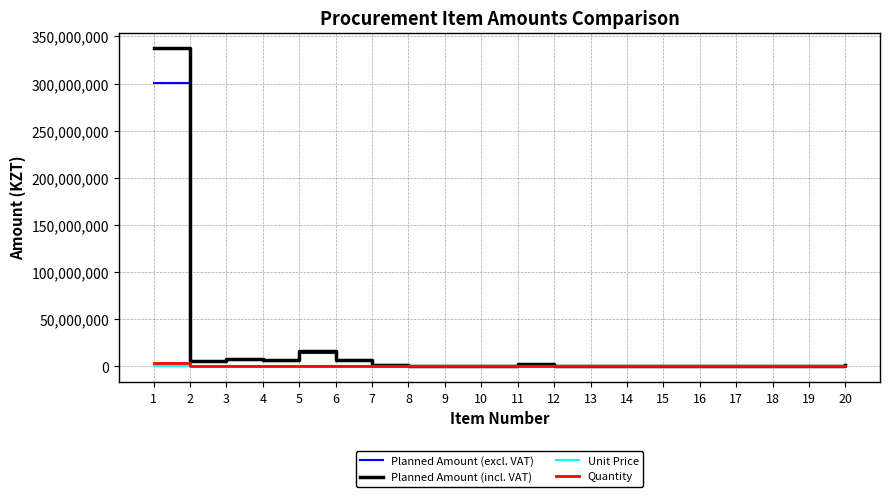

What is the highest value of the Planned Amount (incl. VAT) series?

337287861.1